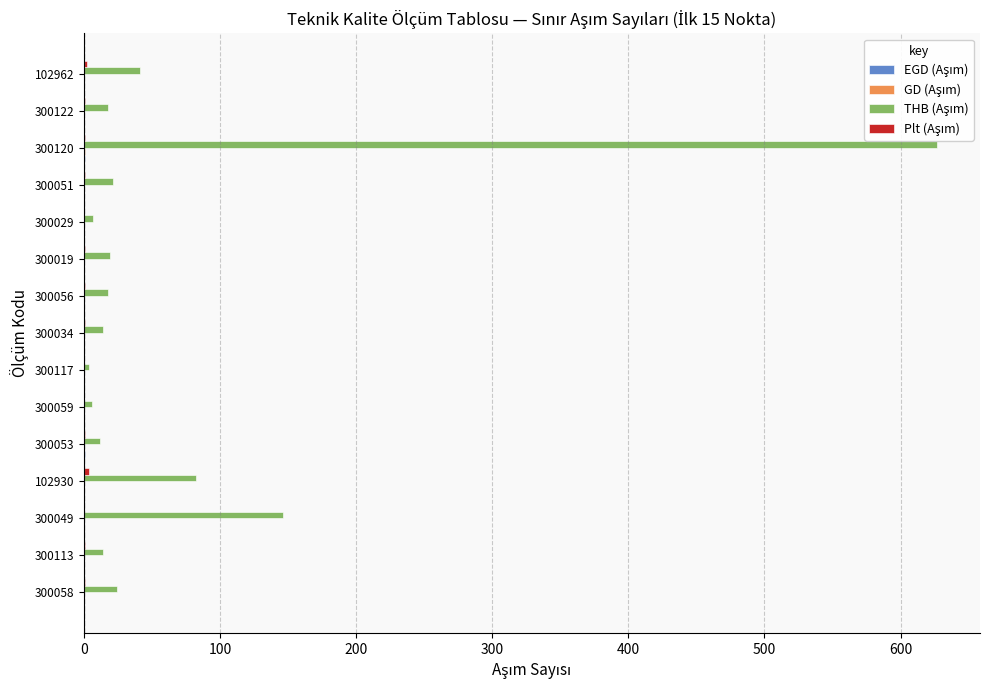

At which category does the chart reach its peak across all series?

300120